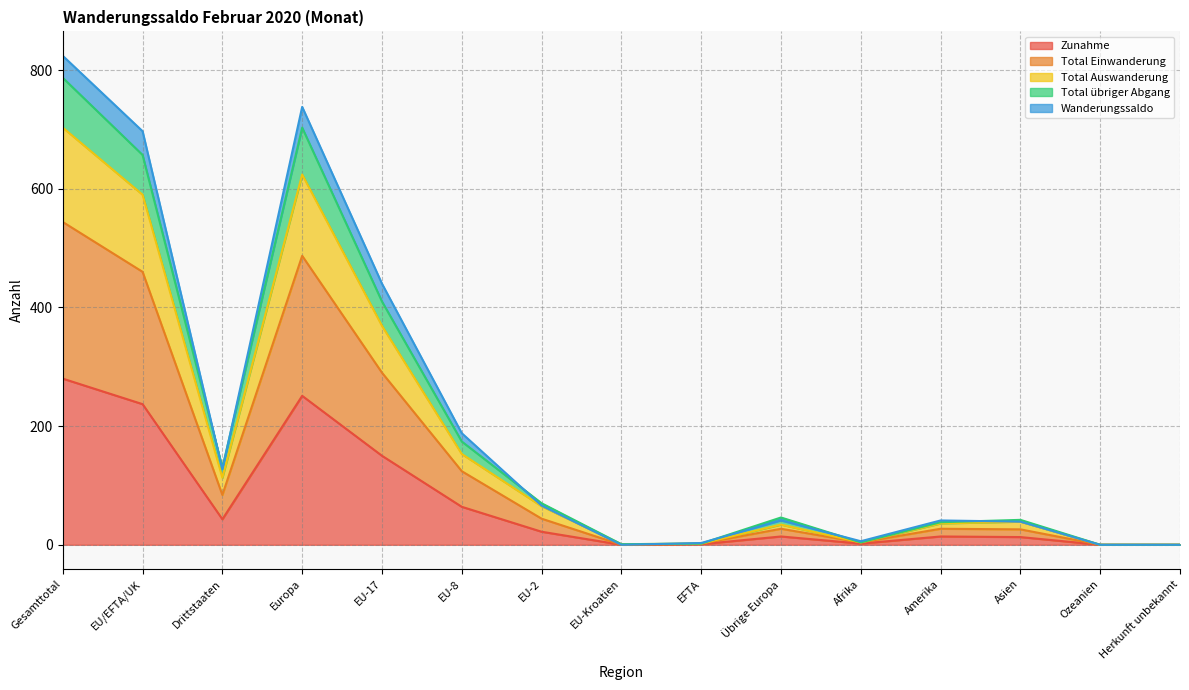

The Zunahme series shows 251 at Europa. True or false?

True